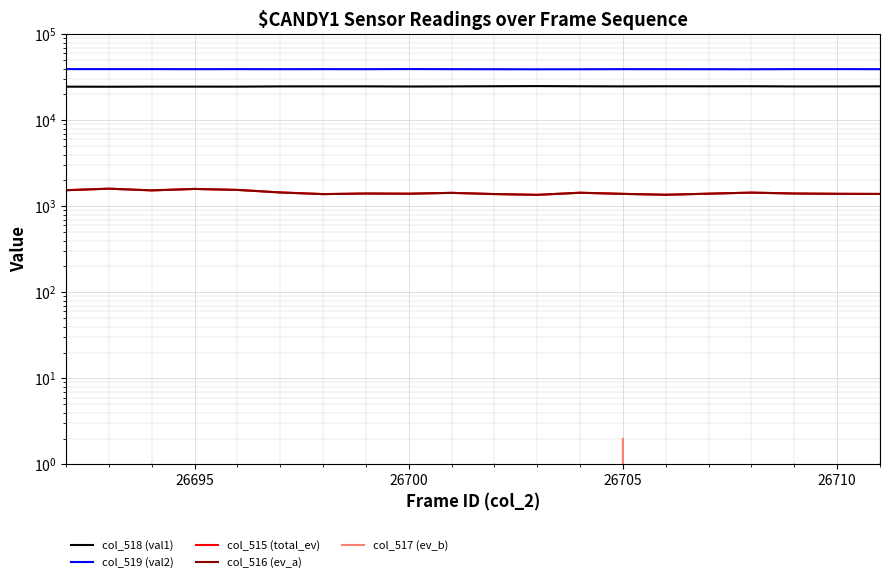

What is the highest value of the col_519 (val2) series?

39416